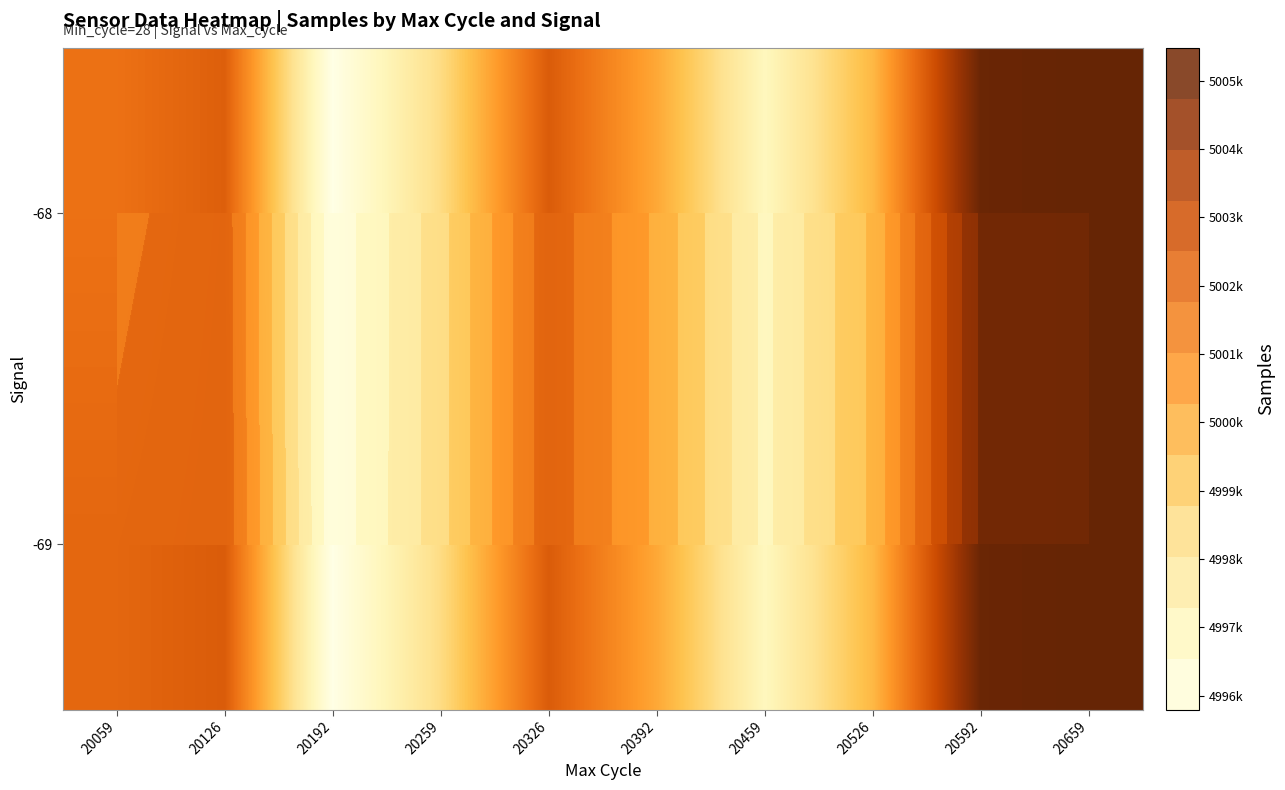

The -69 series shows 5000625.5 at 20392. True or false?

True